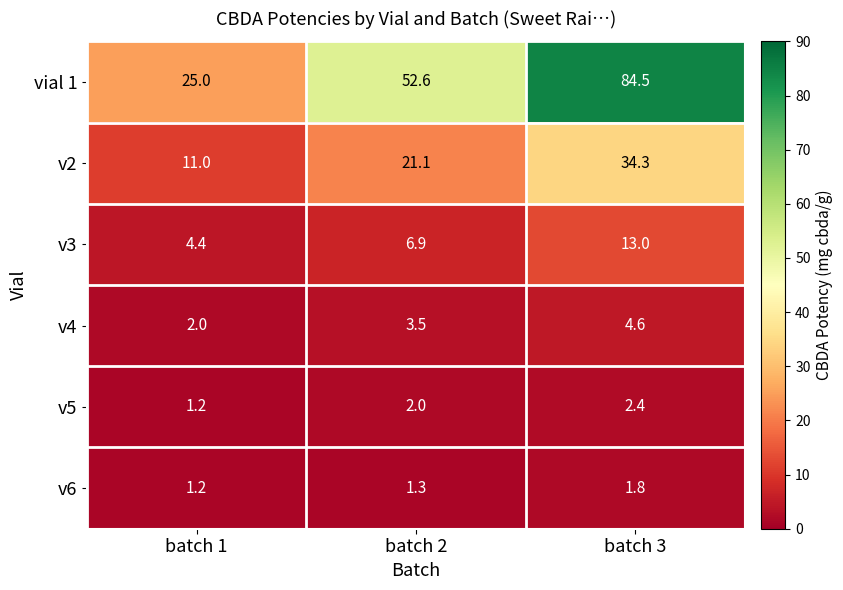

The value of v2 at batch 1 is 18.2. True or false?

False